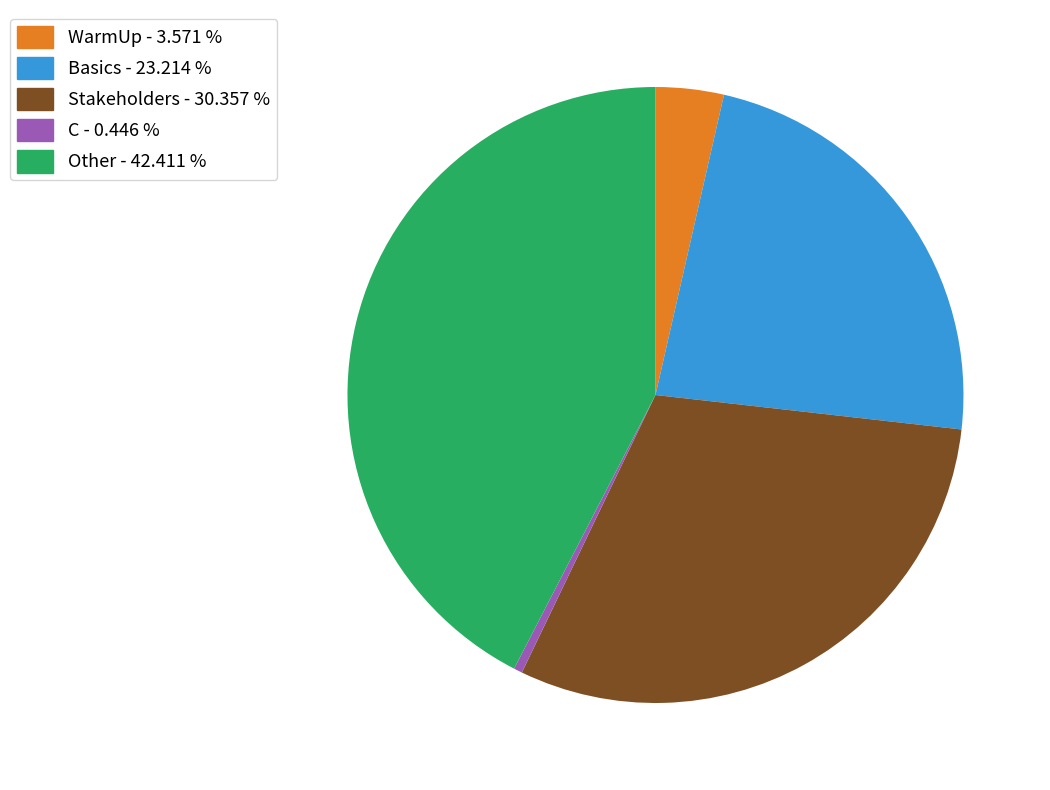

Is there any slice that represents more than half of the pie?

No